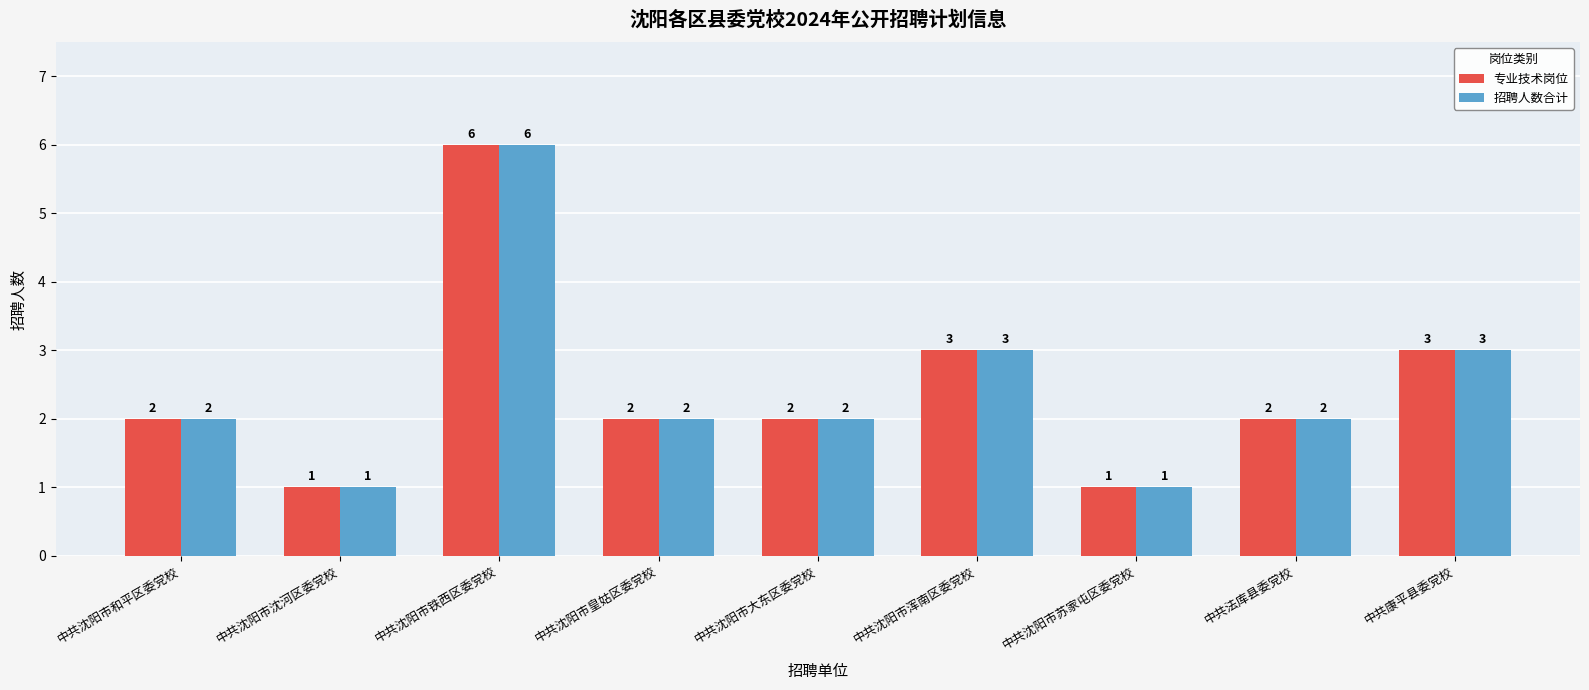

At which category is the sum across all series the highest?

中共沈阳市铁西区委党校